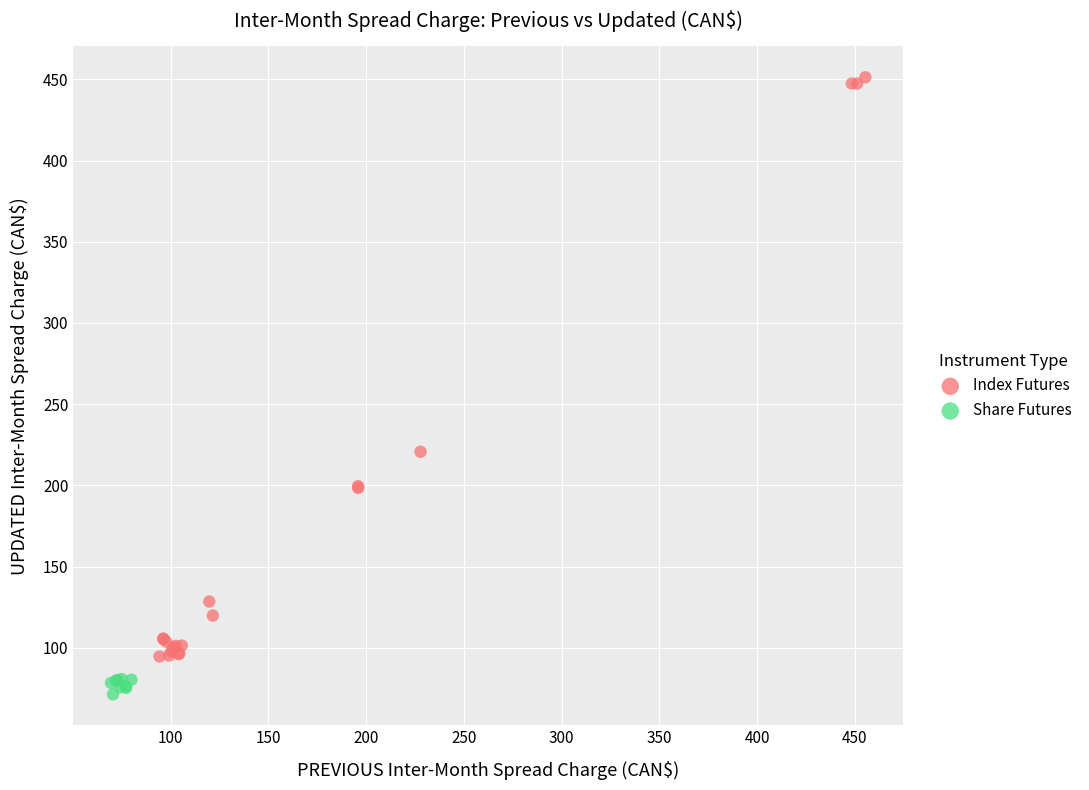

Which series has the widest spread of Y values?

Index Futures